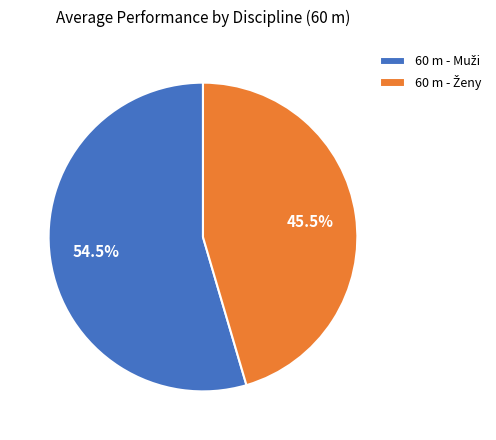

How many slices are in this pie chart?

2